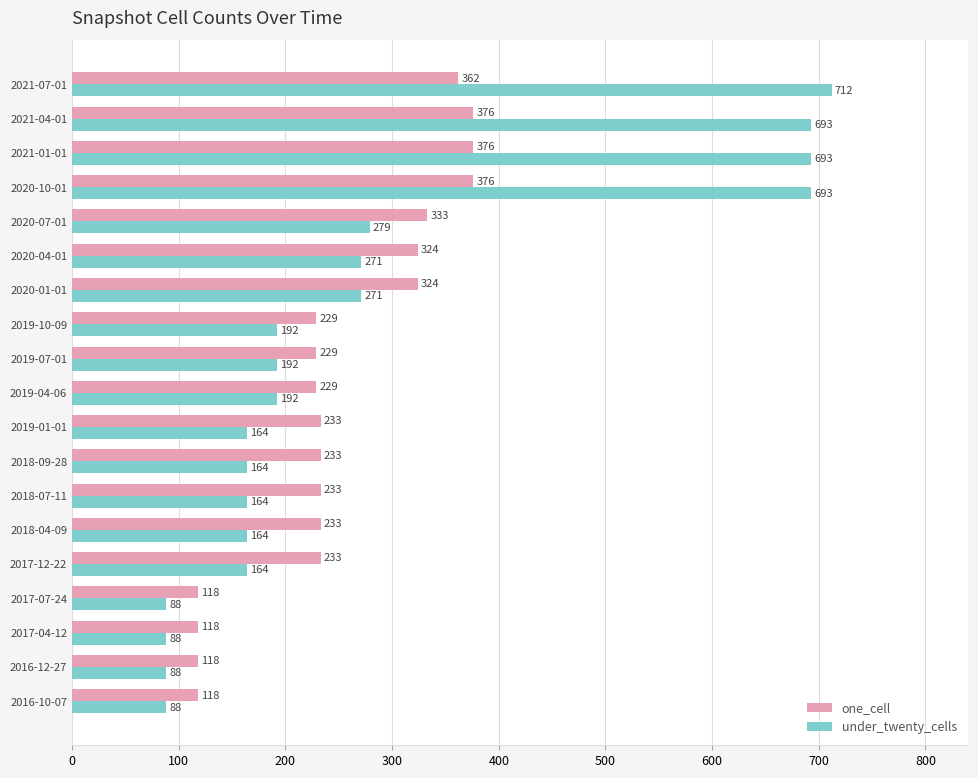

Which series has the largest total across all categories?

under_twenty_cells